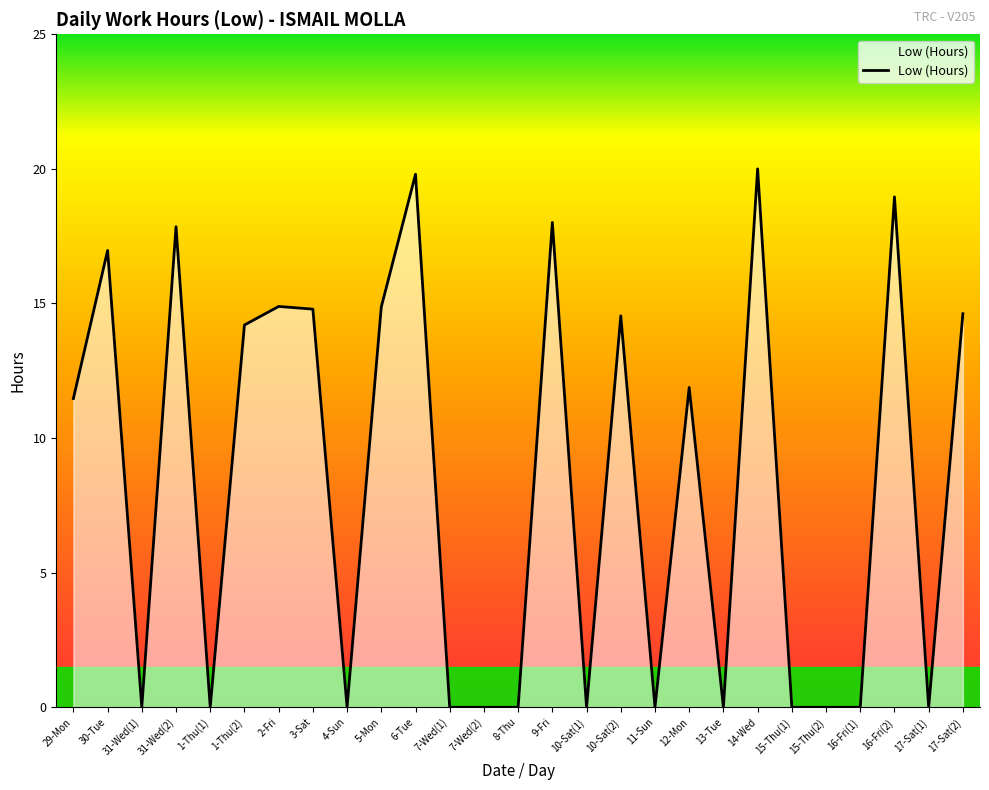

Where is the data nearest to the value 10?

29-Mon